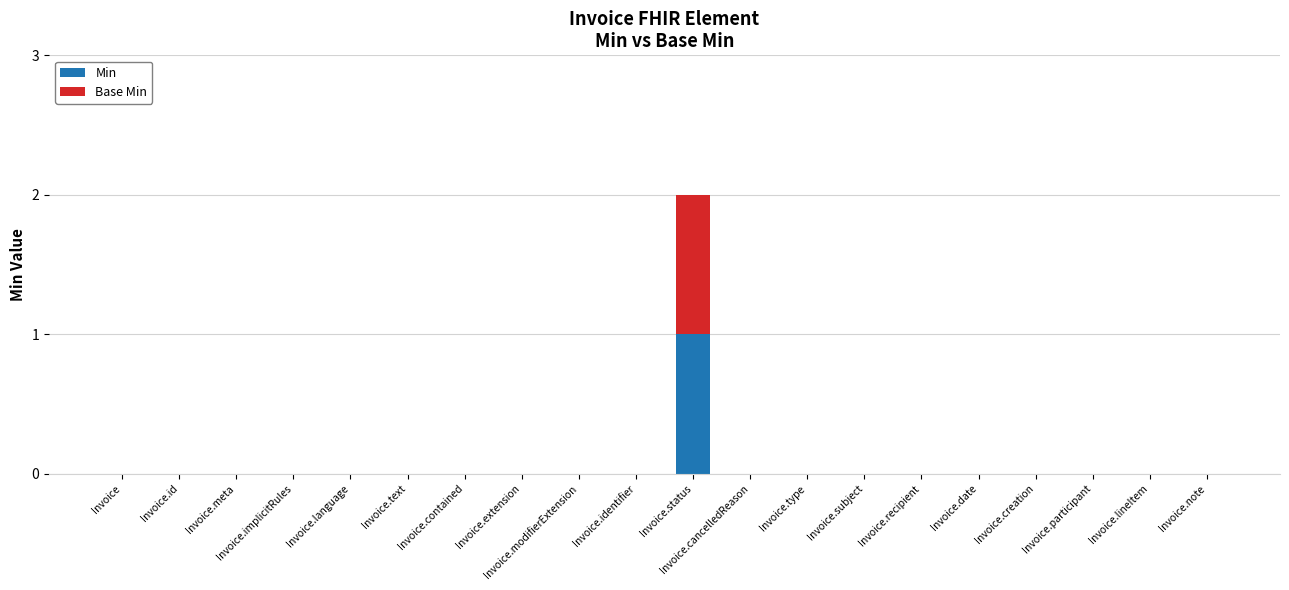

At which category is the sum across all series the highest?

Invoice.status